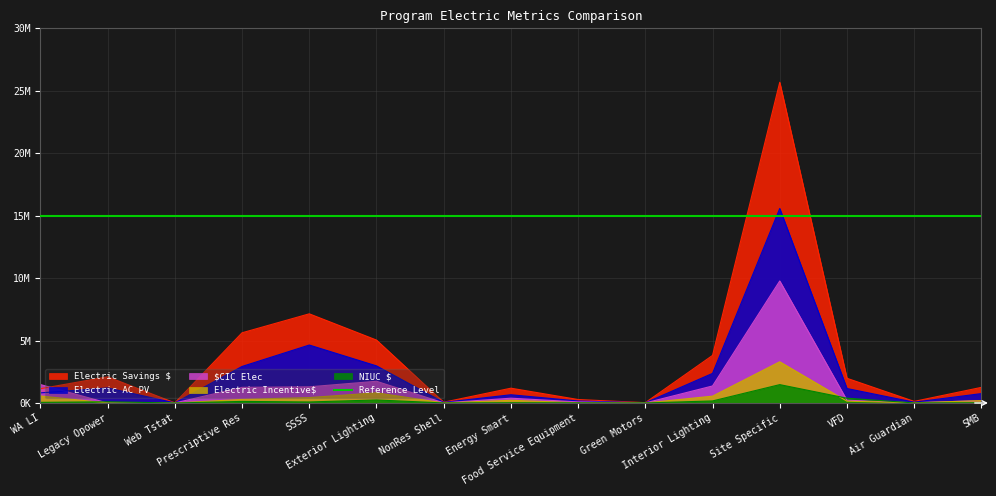

True or false: Electric Incentive$ and $CIC Elec cross at least once.

False